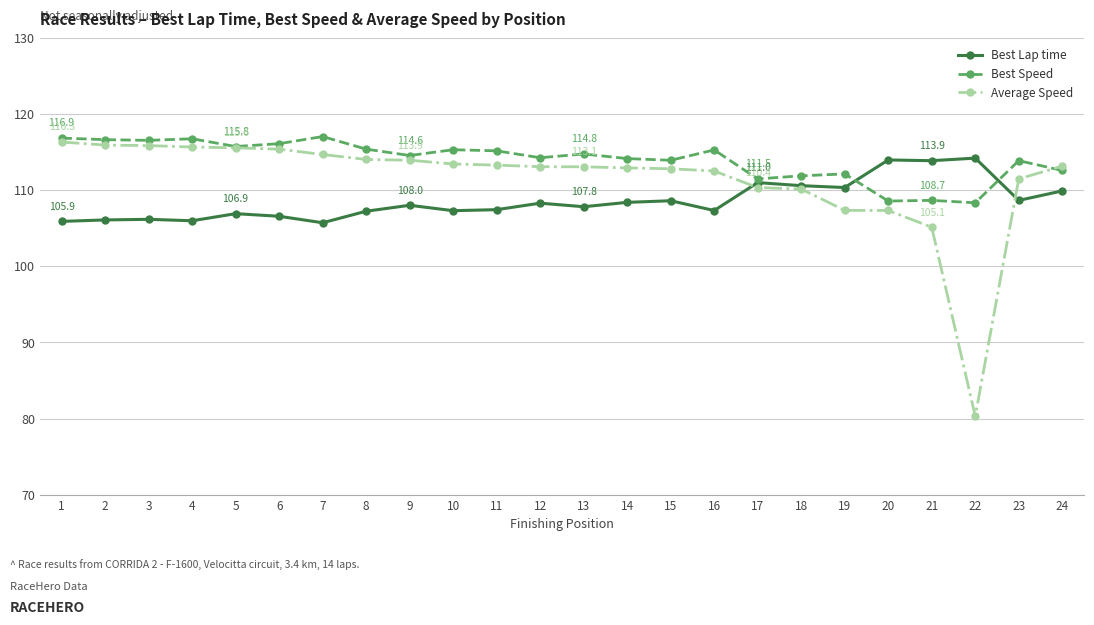

List the series in order of their overall mean, lowest first.

Best Lap time, Average Speed, Best Speed